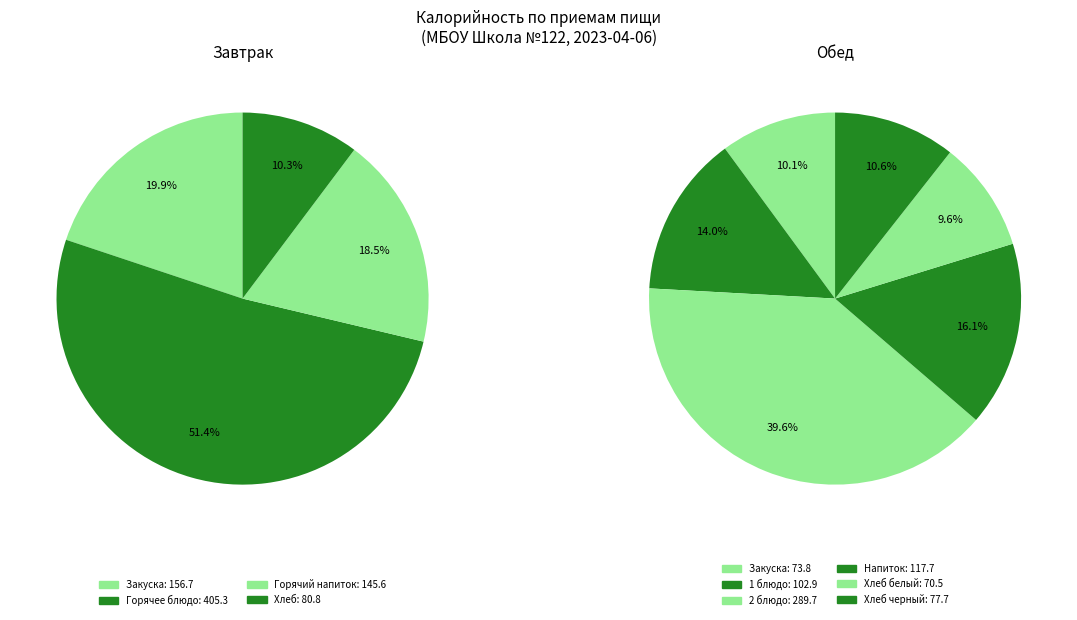

True or false: Завтрак accounts for 52% of the total.

True